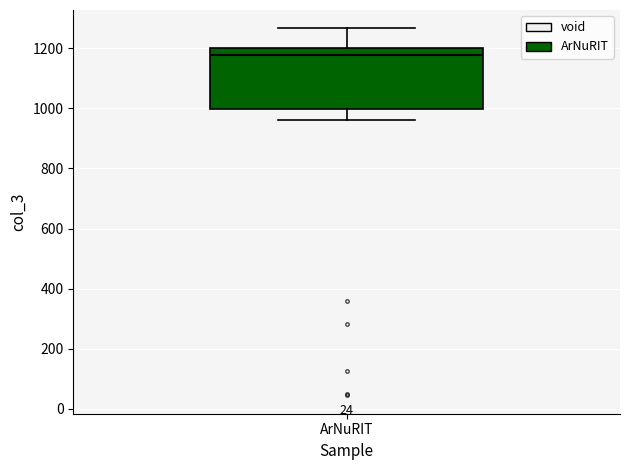

Transcribe this box plot: give where the median line is, the range the box spans, and where the two whiskers end, as read against the y-axis. The values are not printed on the chart, so give them approximately, as read against the axis.

median 1180, box 1000 to 1200, whiskers 960 to 1260